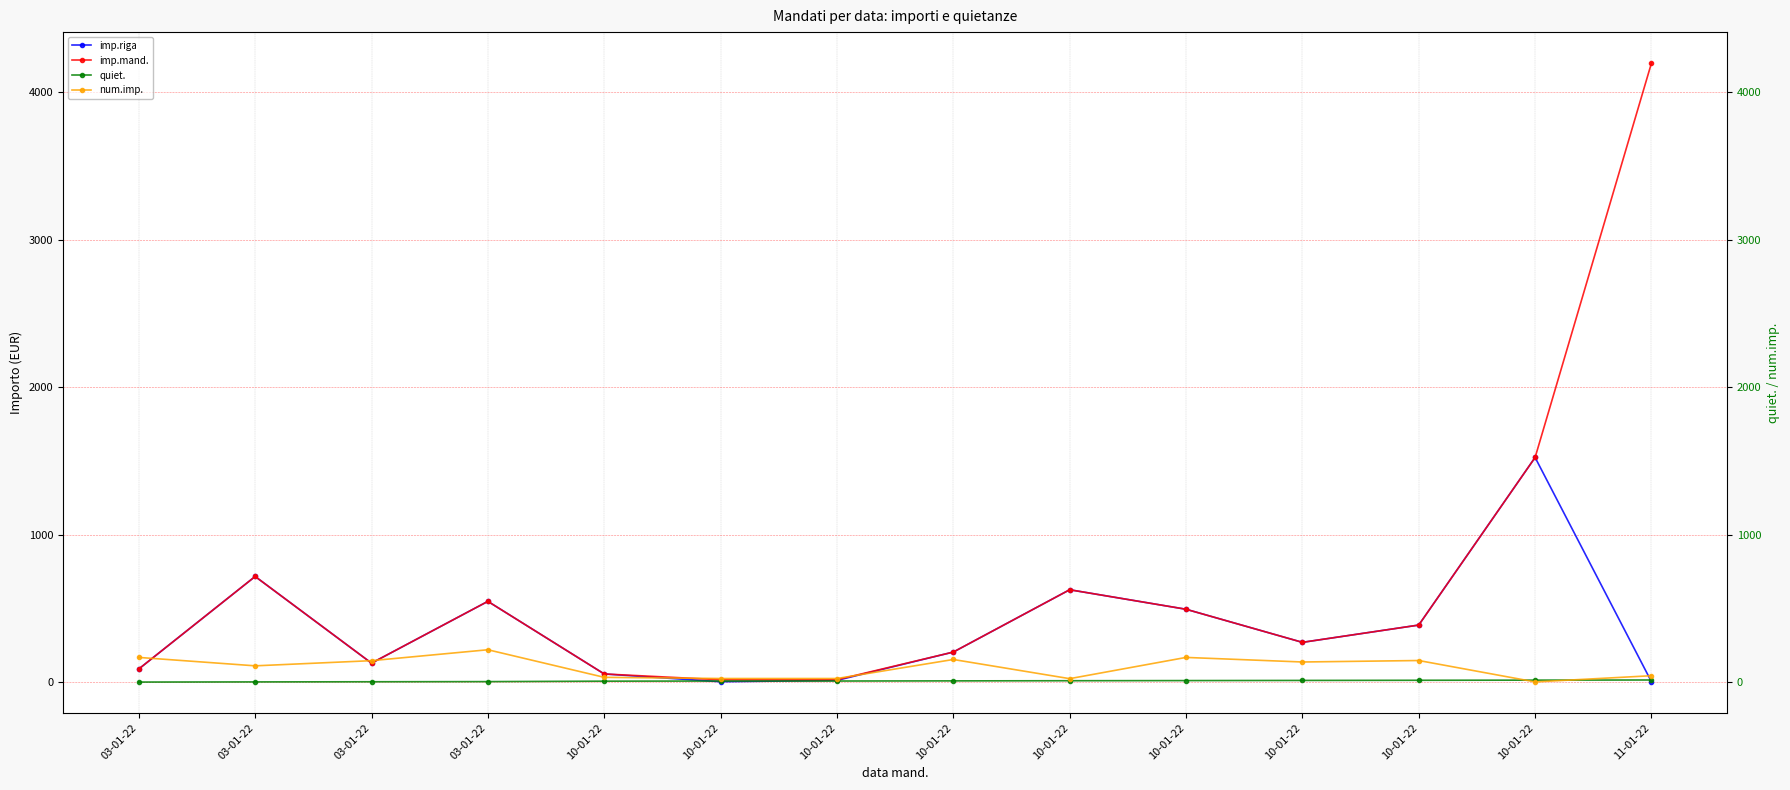

Which category has the lowest value in the imp.mand. series?

10-01-22